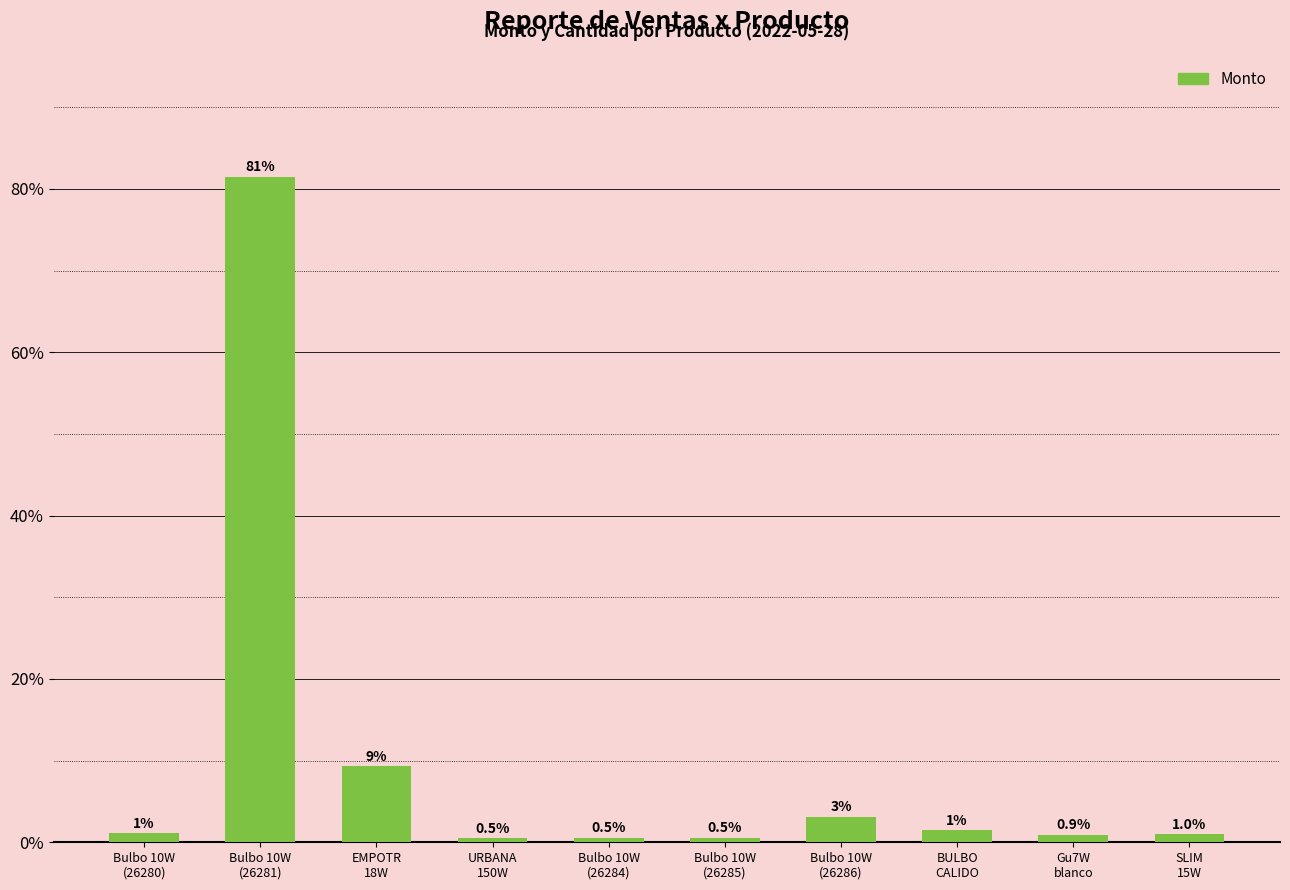

What is the maximum value shown in the chart?

81.5